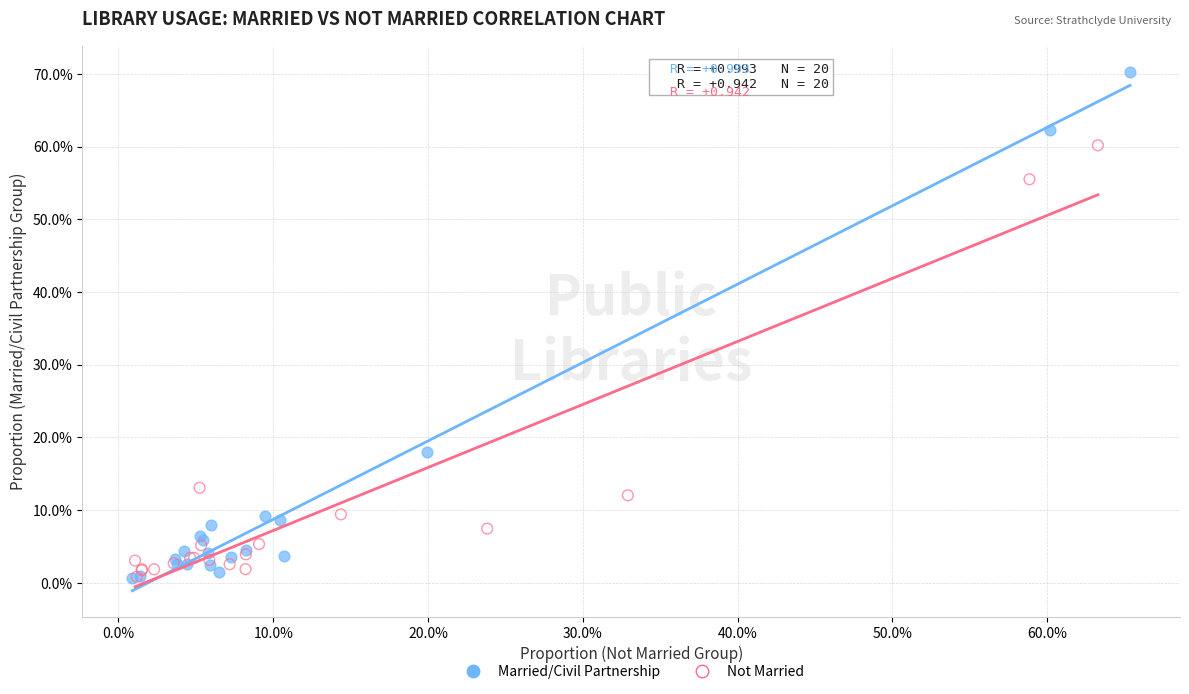

Which series reaches the maximum Y coordinate?

Married/Civil Partnership